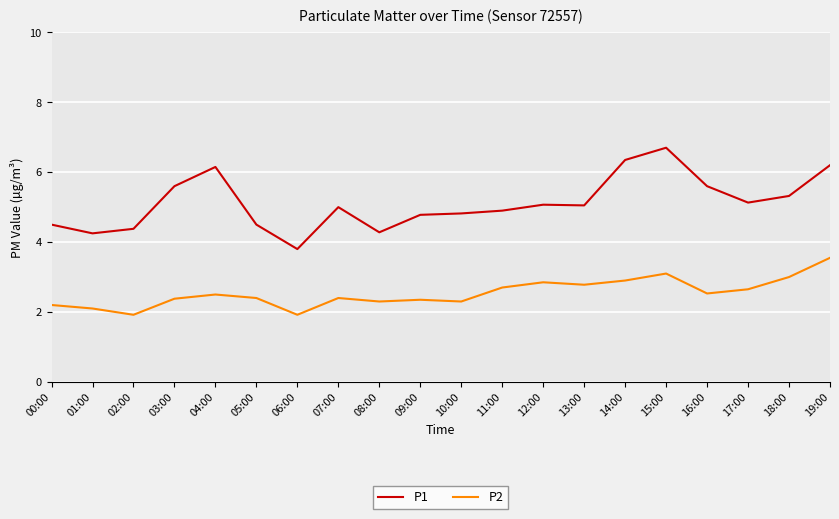

Which series has the largest total across all categories?

P1